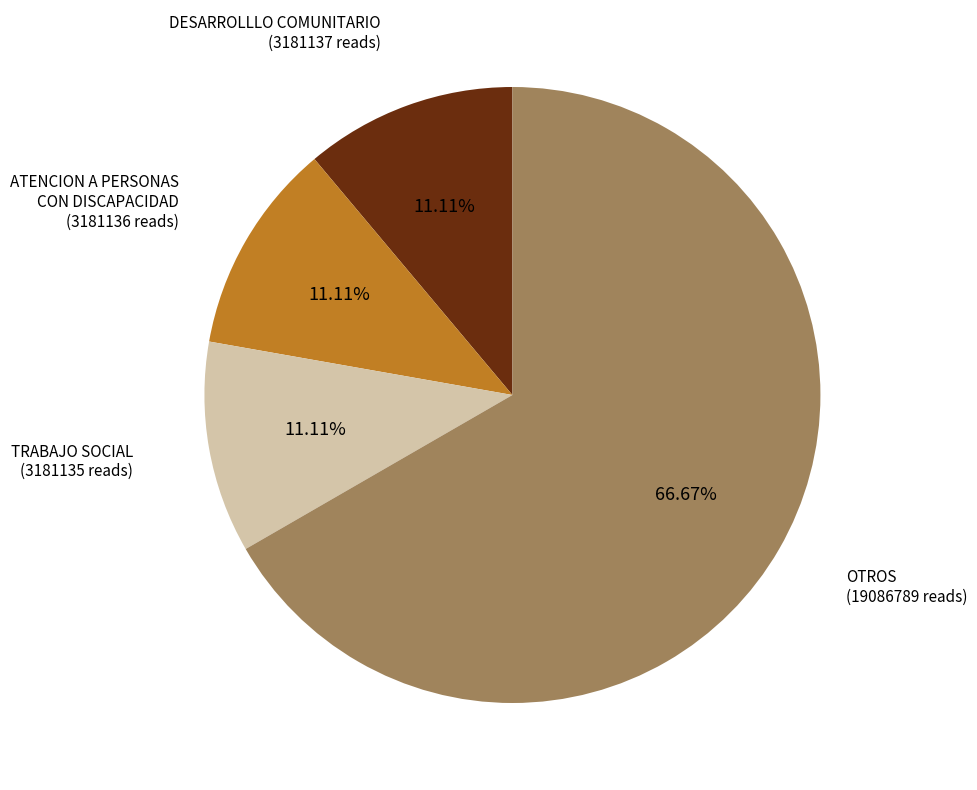

How many slices are in this pie chart?

4